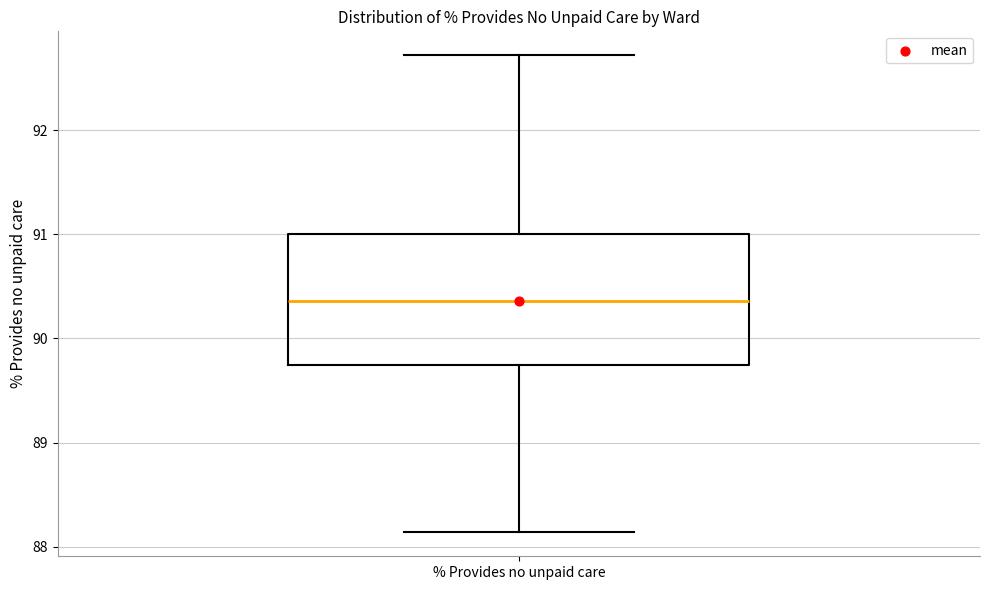

Read this box plot against the y-axis: the position of the median line, the range covered by the box, and the ends of both whiskers. The values are not printed on the chart, so give them approximately, as read against the axis.

median 90.4, box 89.7 to 91.0, whiskers 88.1 to 92.7